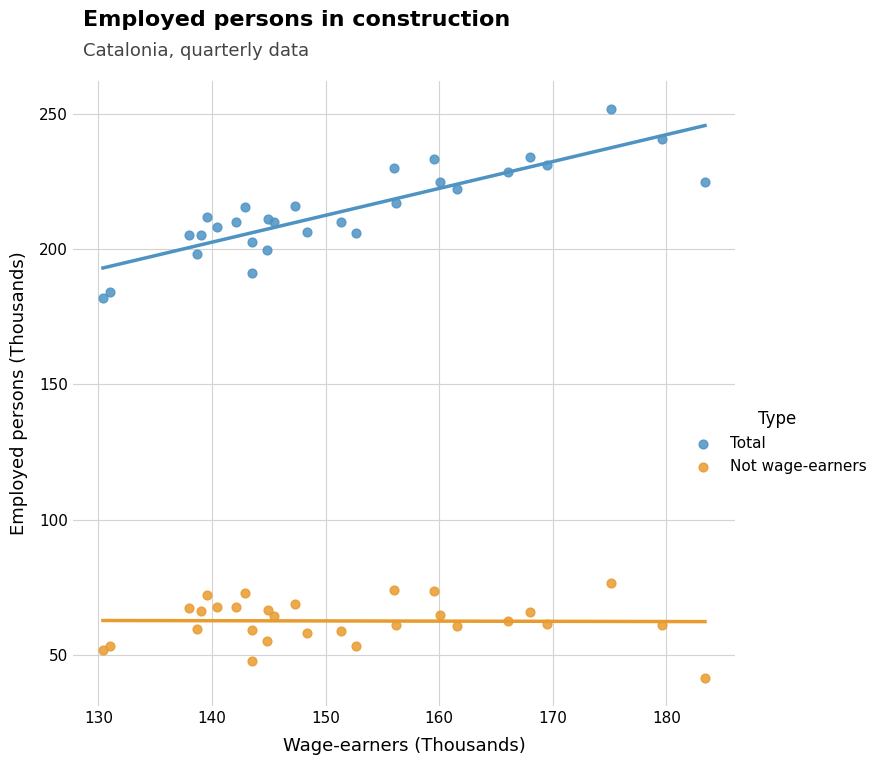

Across all data points, what is the range of X values (max minus min)?

53.0